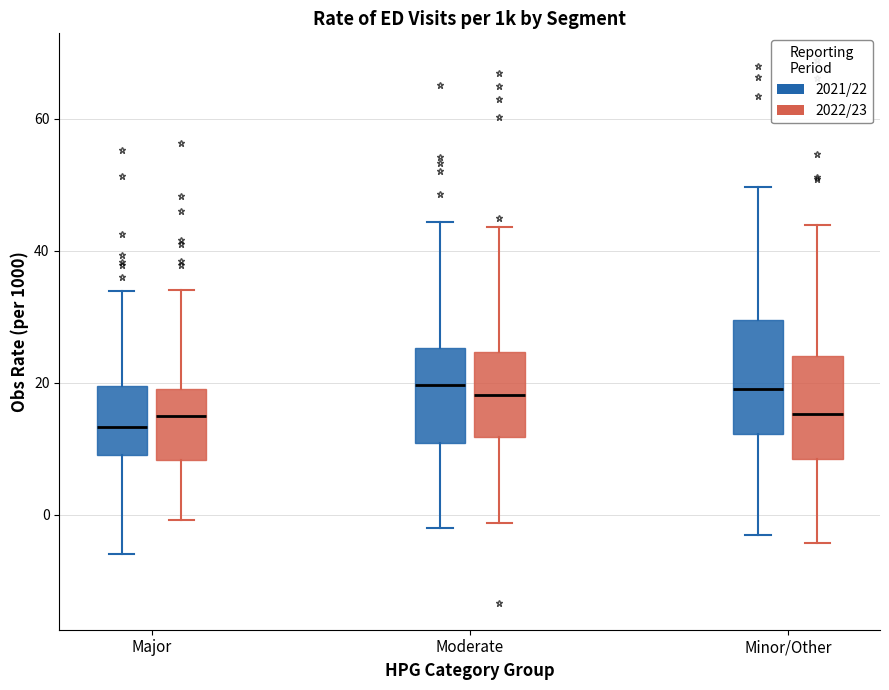

Where is the upper edge of the box for Major (2022/23) on the y-axis? The values are not printed on the chart, so give them approximately, as read against the axis.

20